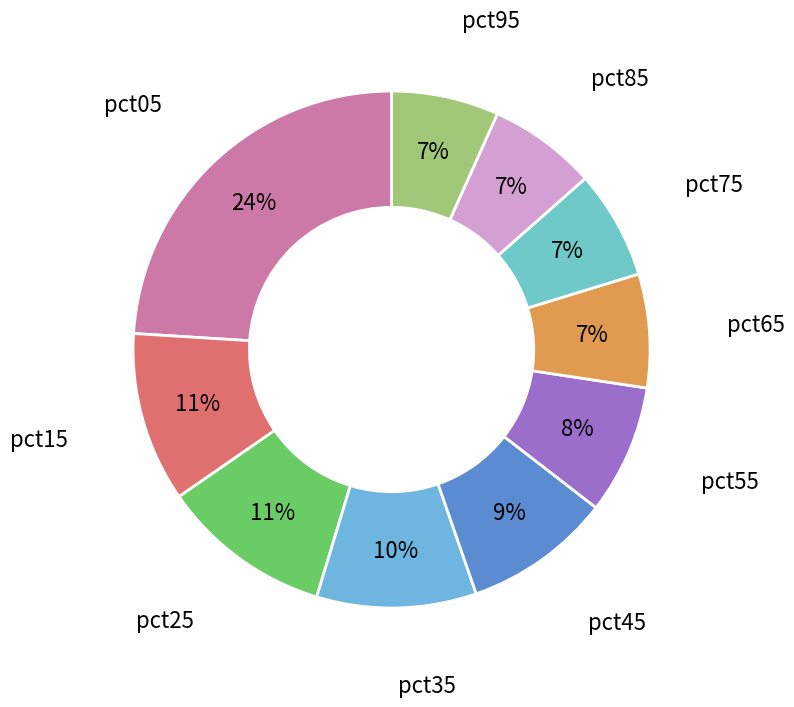

How many slices are in this pie chart?

10